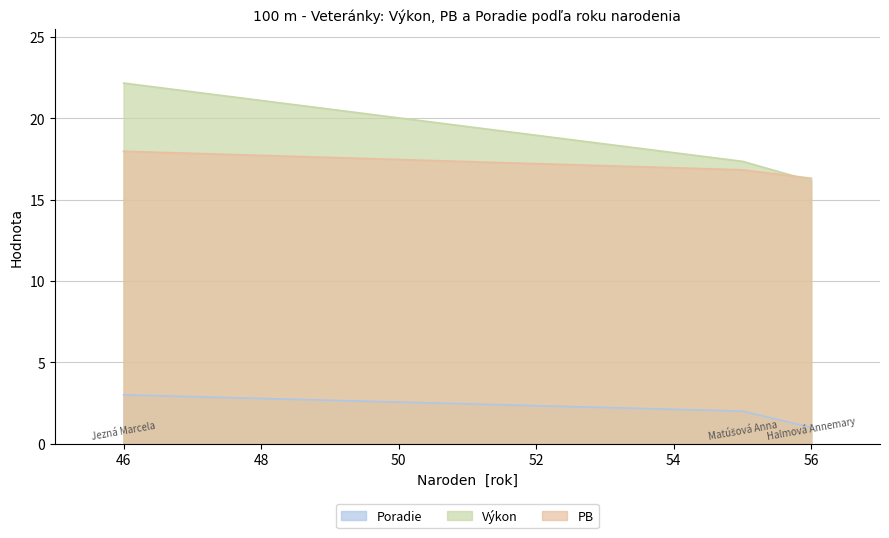

What are all the series names shown in the legend?

Poradie, Výkon, PB